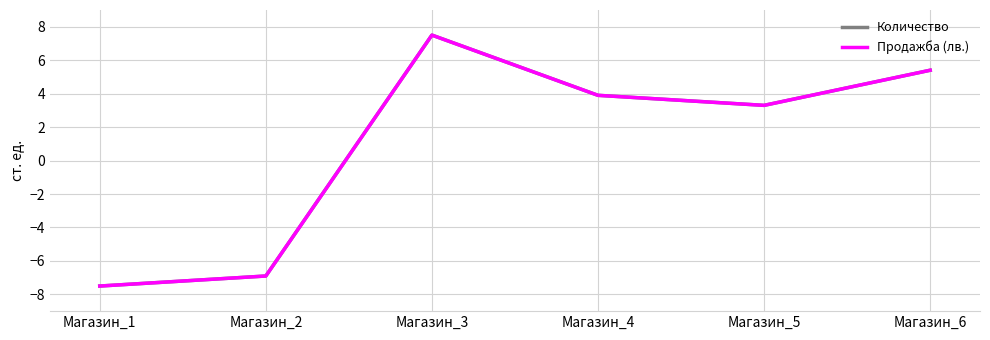

Does the chart display data point markers on the line(s)?

No